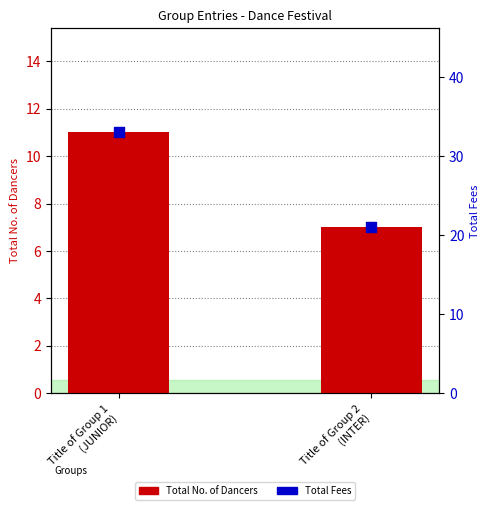

Which series has the largest total across all categories?

Total Fees